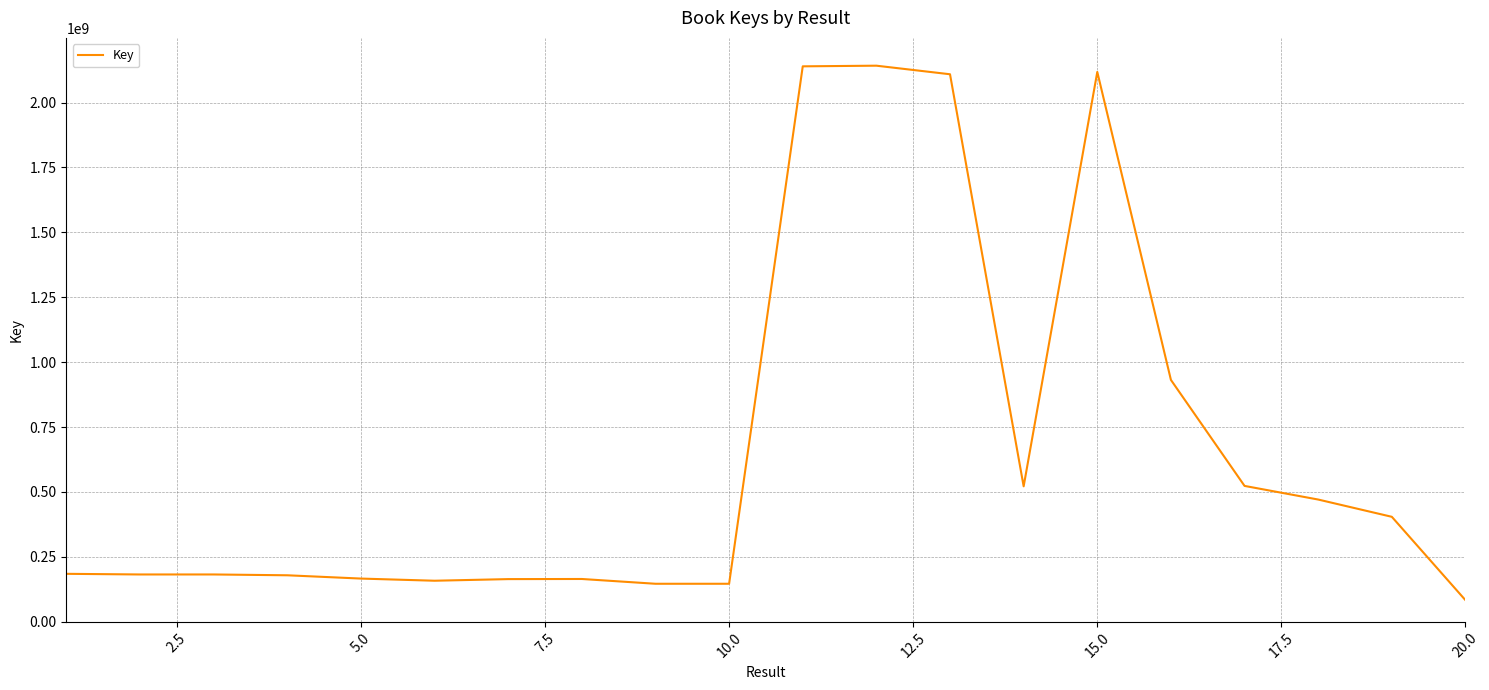

What is the greatest value displayed?

2142244888